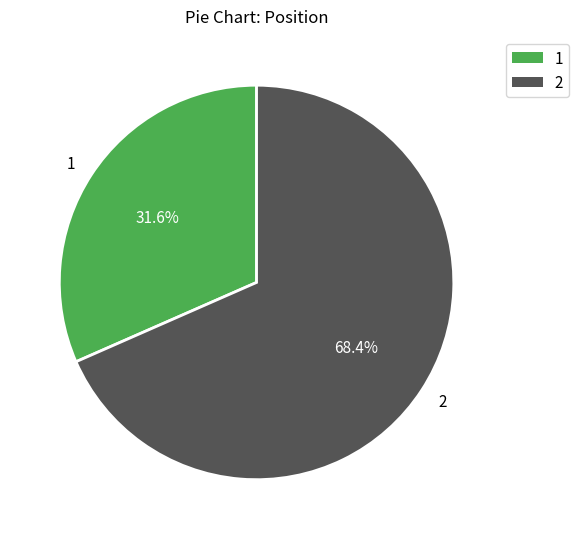

Which category has the biggest portion of the pie?

2